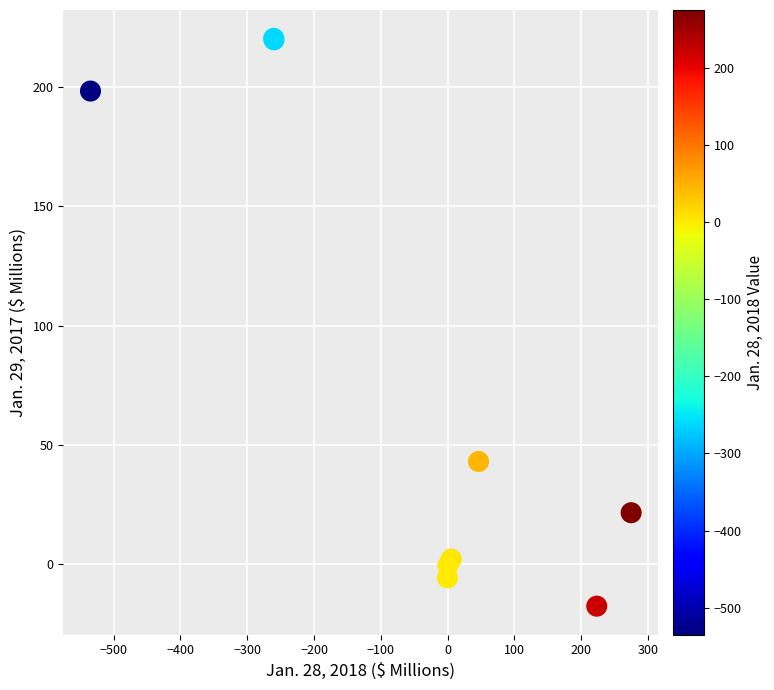

What Y value in the scatter plot is closest to 101?

43.0